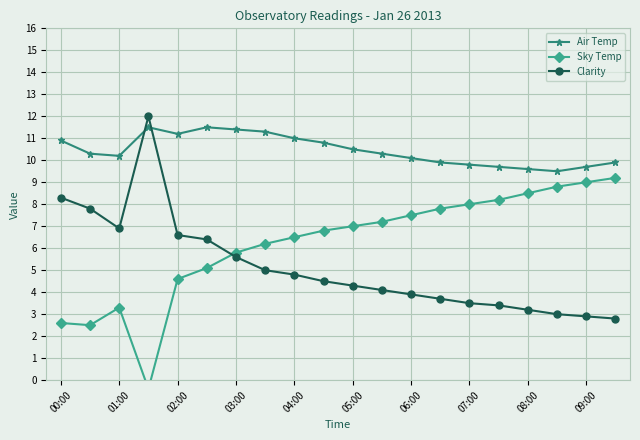

How many data points in Clarity are above 4?

12